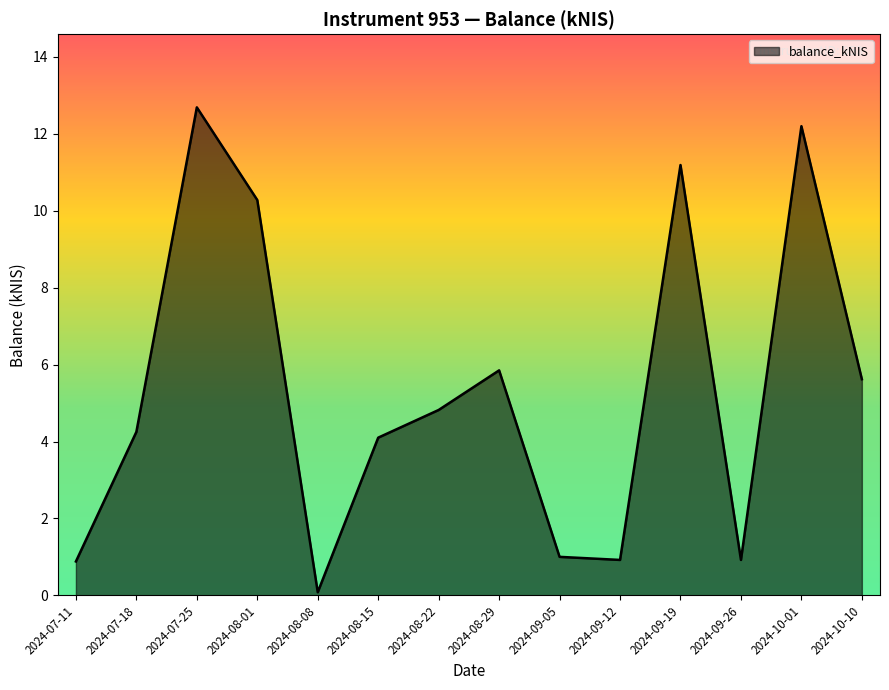

What position from the right is 2024-09-05?

6